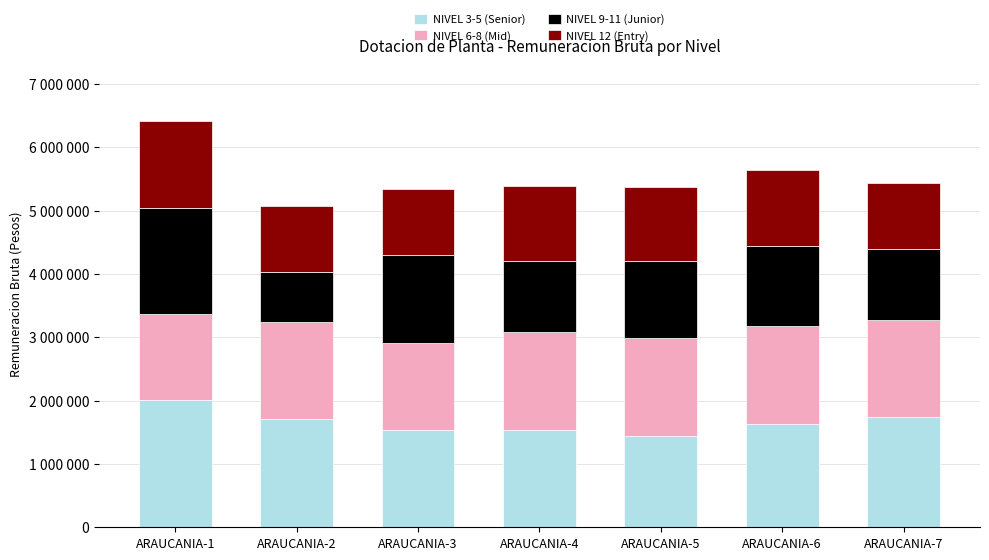

At ARAUCANIA-4, list the series in order from smallest to largest.

NIVEL 9-11 (Junior), NIVEL 12 (Entry), NIVEL 6-8 (Mid), NIVEL 3-5 (Senior)